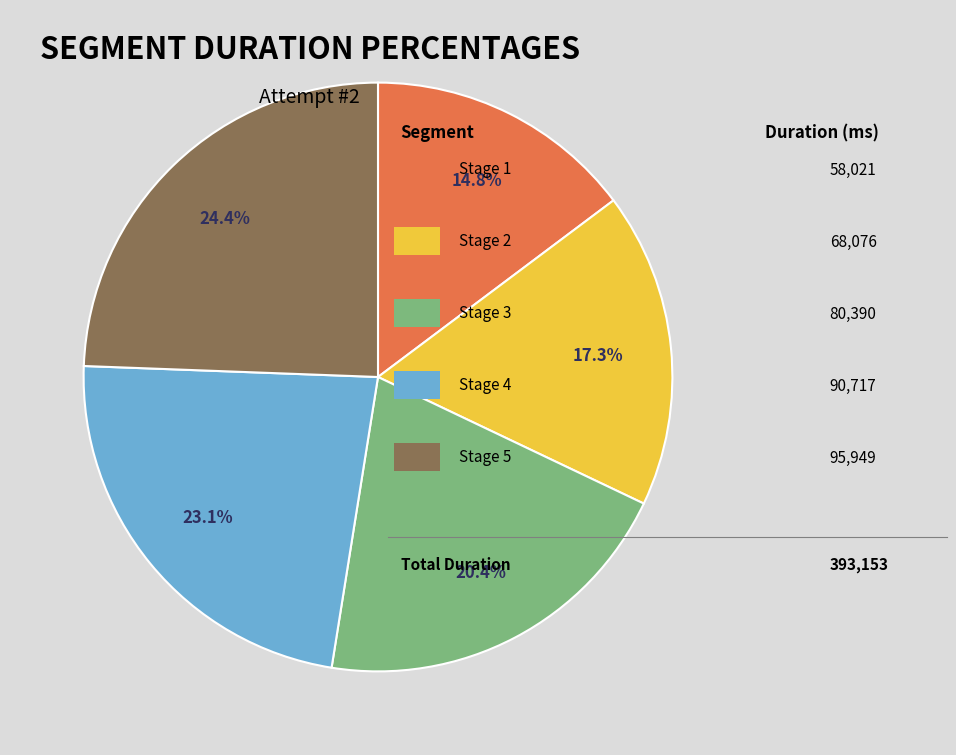

Does any single category account for the majority?

No